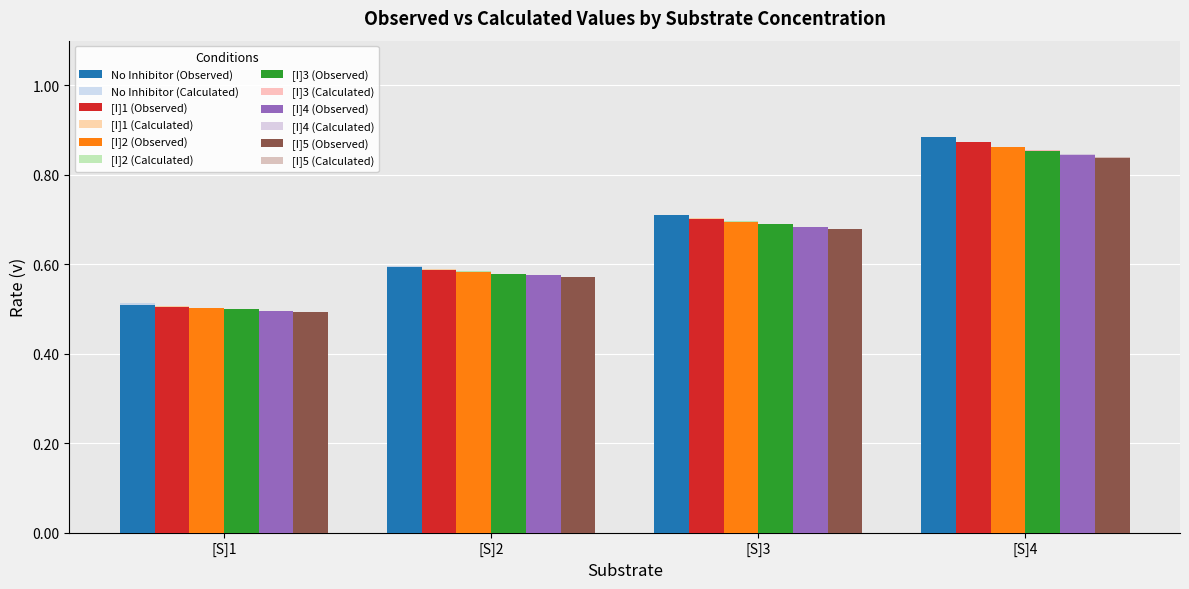

List the series in order of their peak value, lowest first.

[I]5, [I]4, [I]3, [I]2, [I]1, No Inhibitor